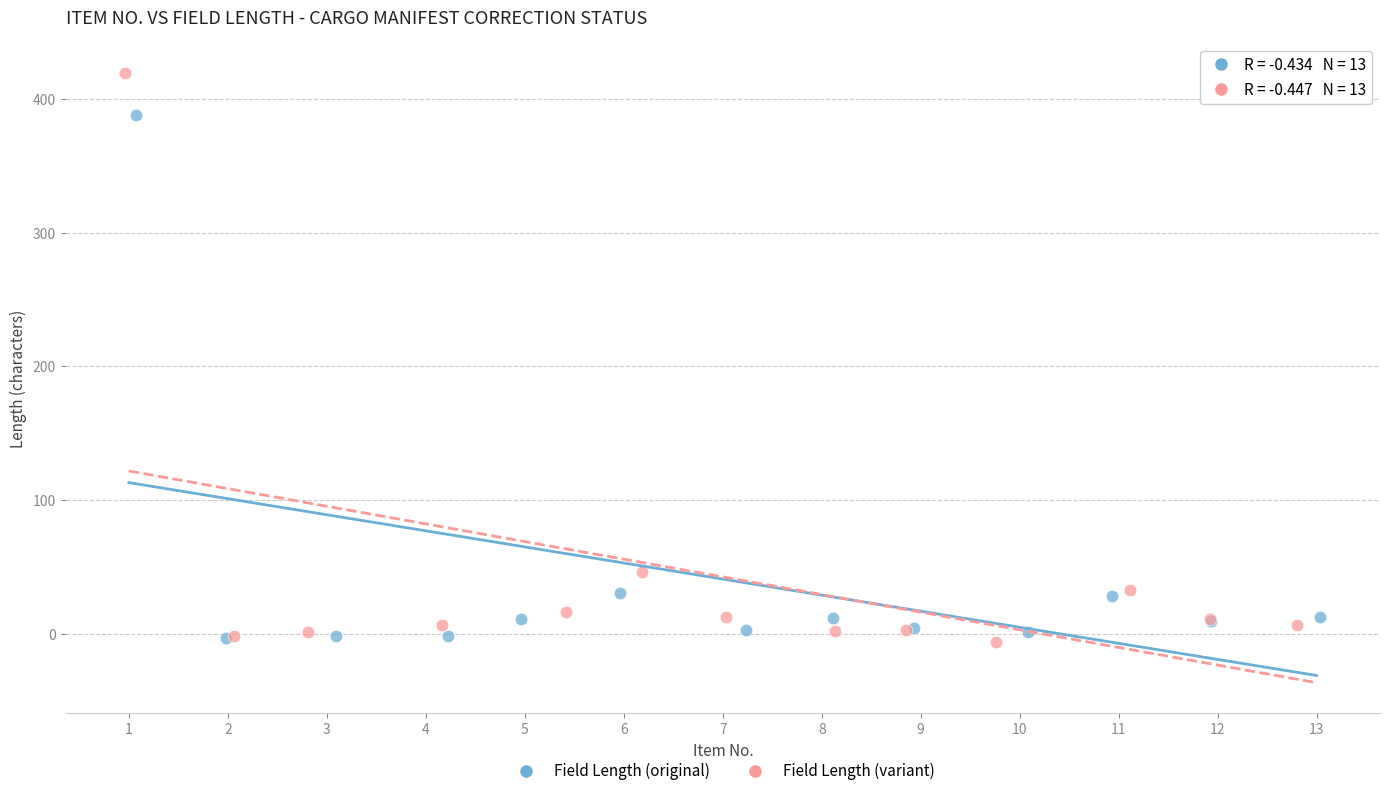

Which series has the widest spread of Y values?

Field Length (variant)